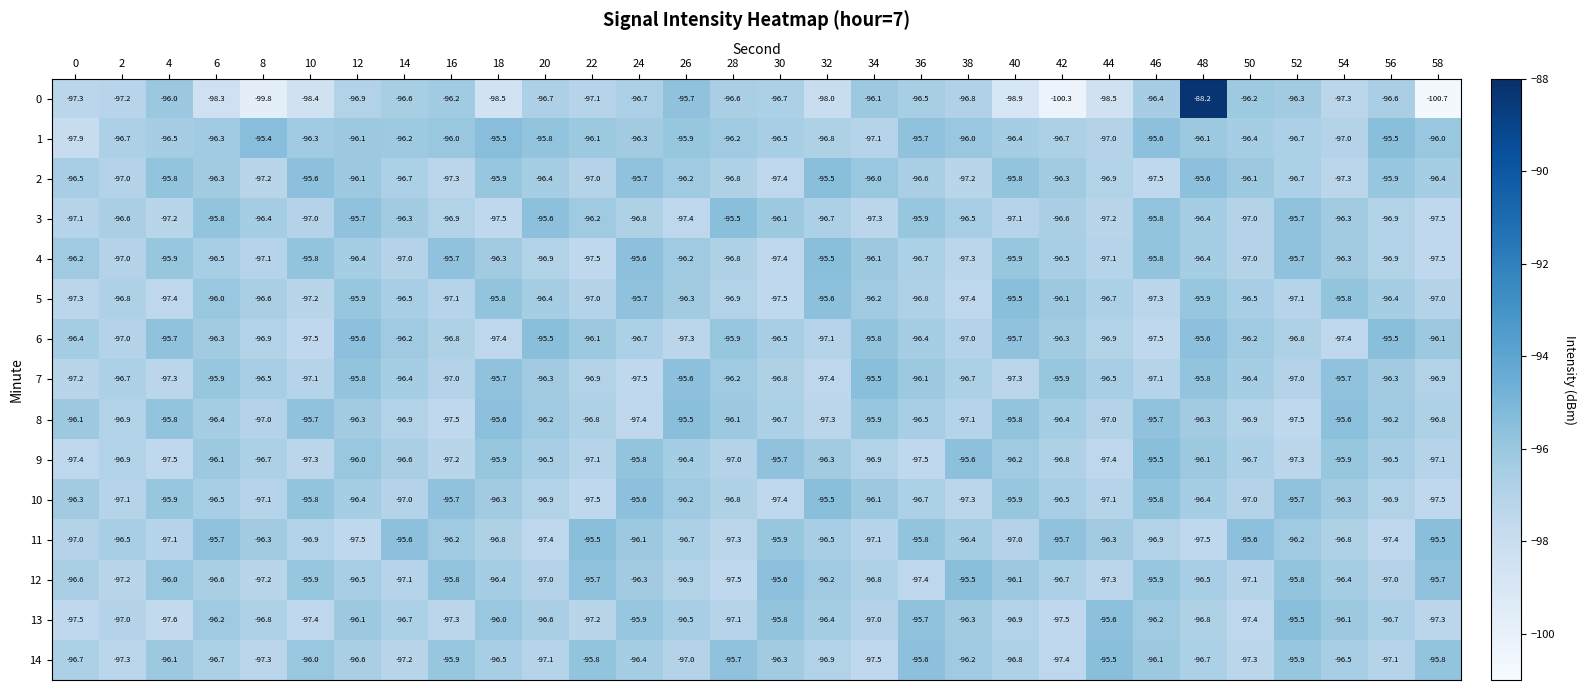

What is the difference between the 13 values at 42 and 14?

0.8